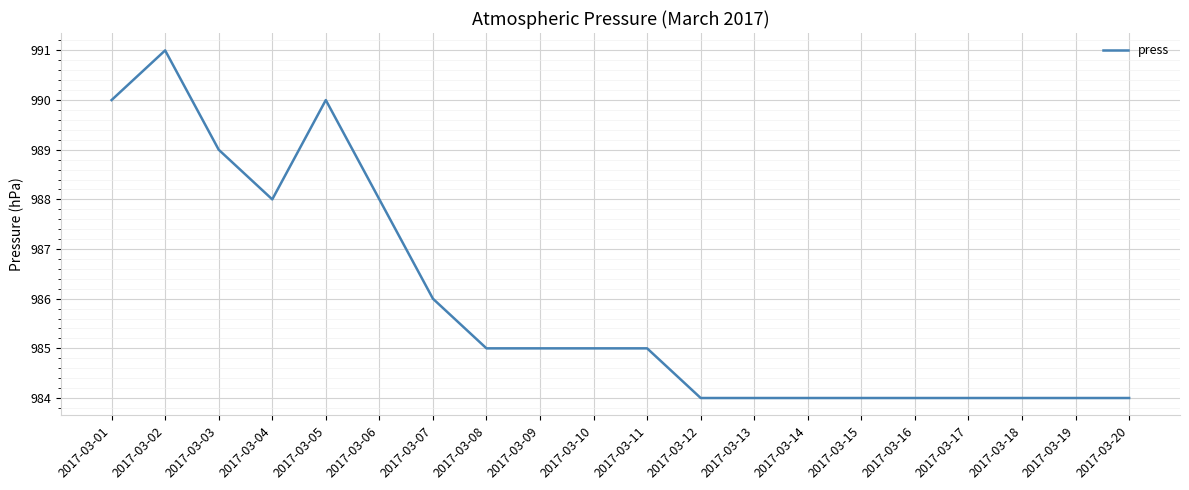

At which category does the data reach its first local valley?

2017-03-04